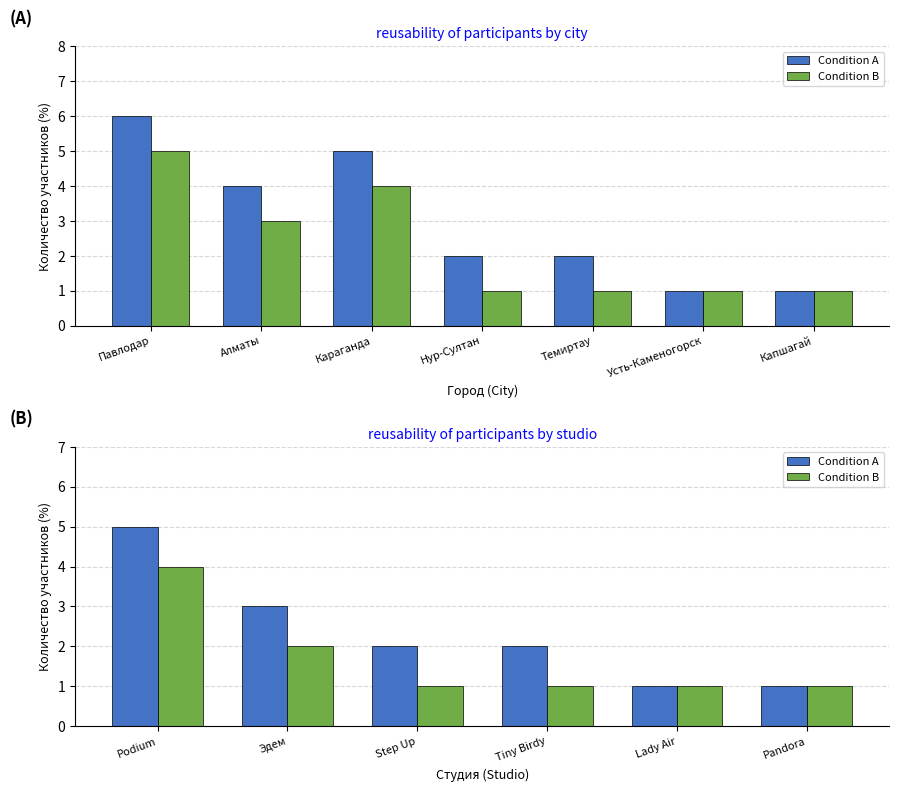

At which label does Condition B reach its peak?

Podium